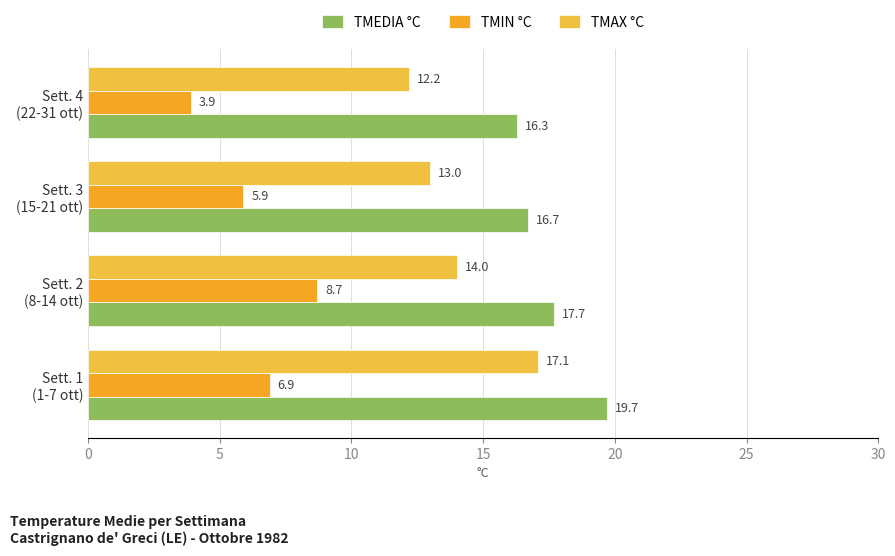

How many data points in TMEDIA °C are above 17?

2